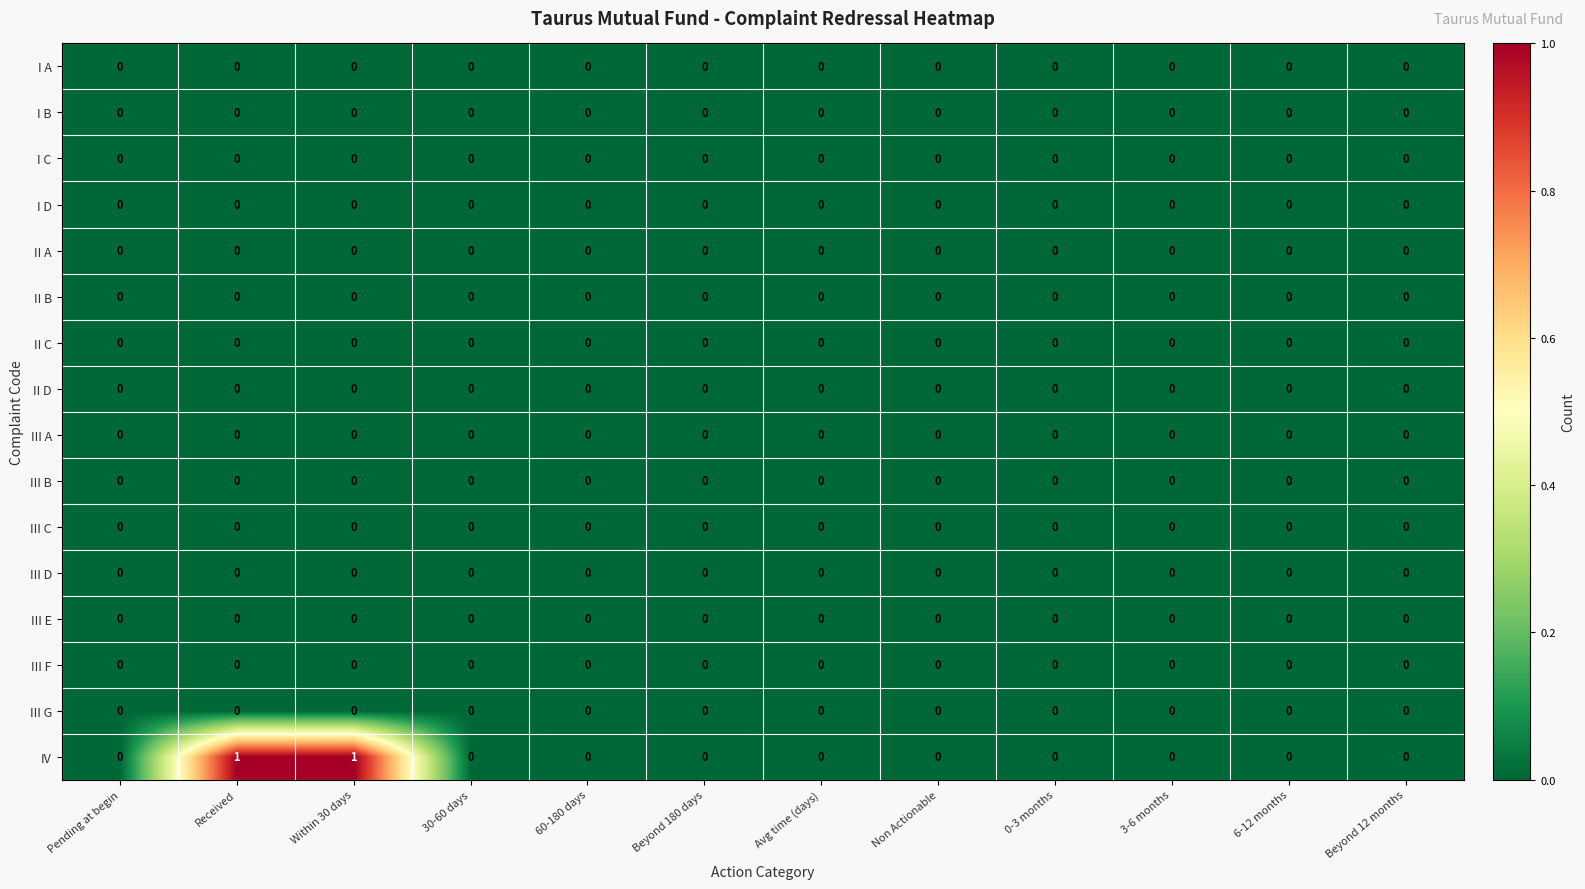

Which series has the largest range (max minus min)?

IV